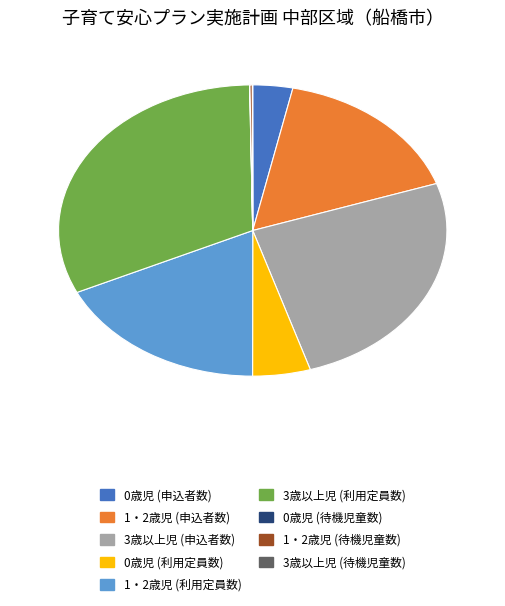

Is there any slice that represents more than half of the pie?

No